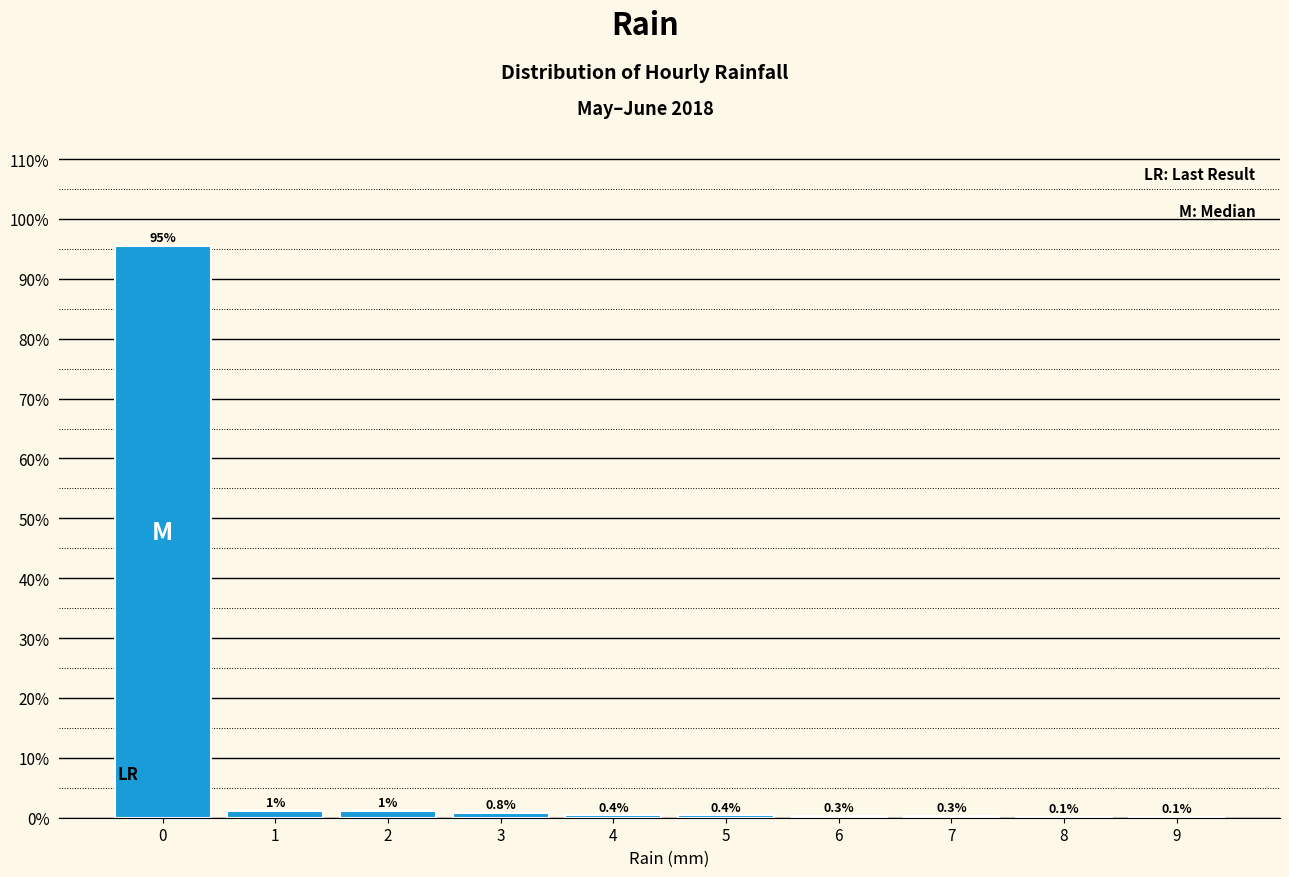

Which range on the x-axis has the tallest bar?

-0.5 to 0.5